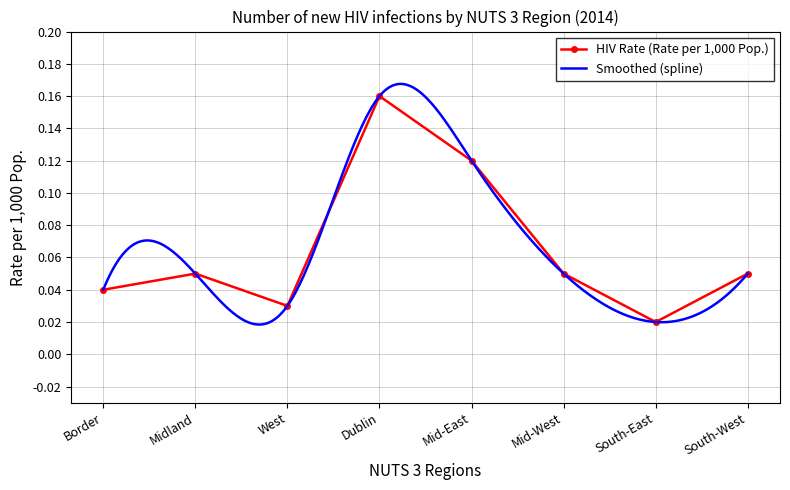

Where is the data nearest to the value 0?

South-East